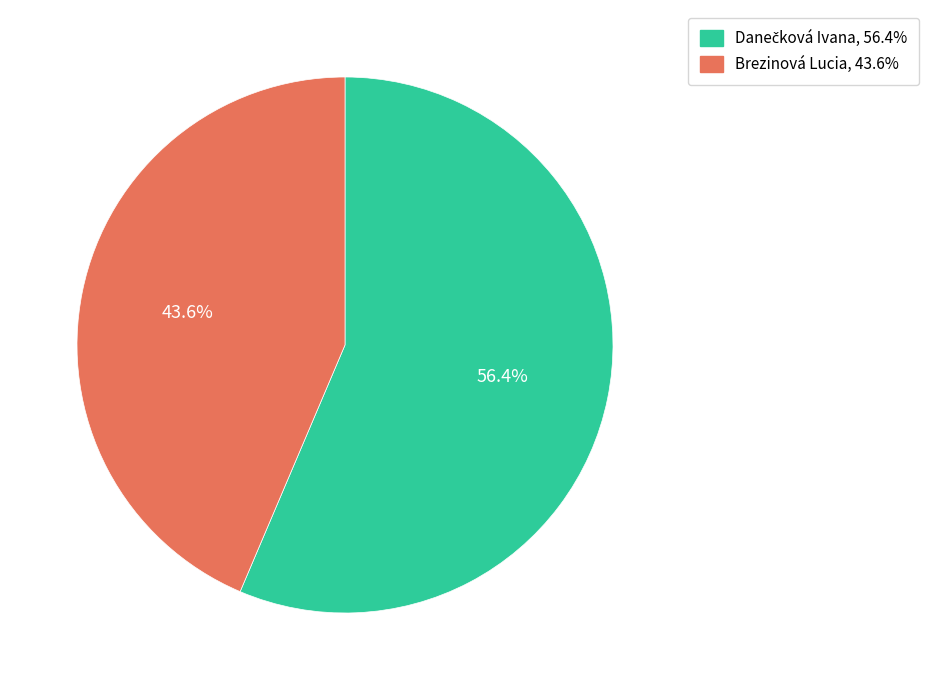

Is Brezinová Lucia the majority of the pie?

No